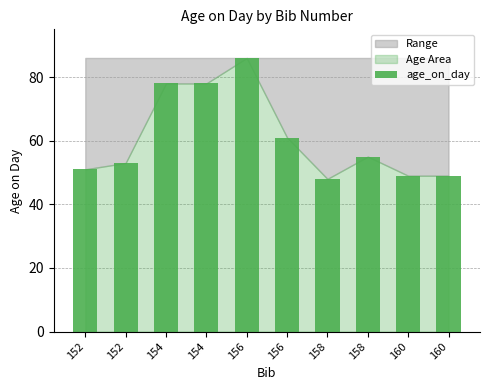

How many values are below 55?

5